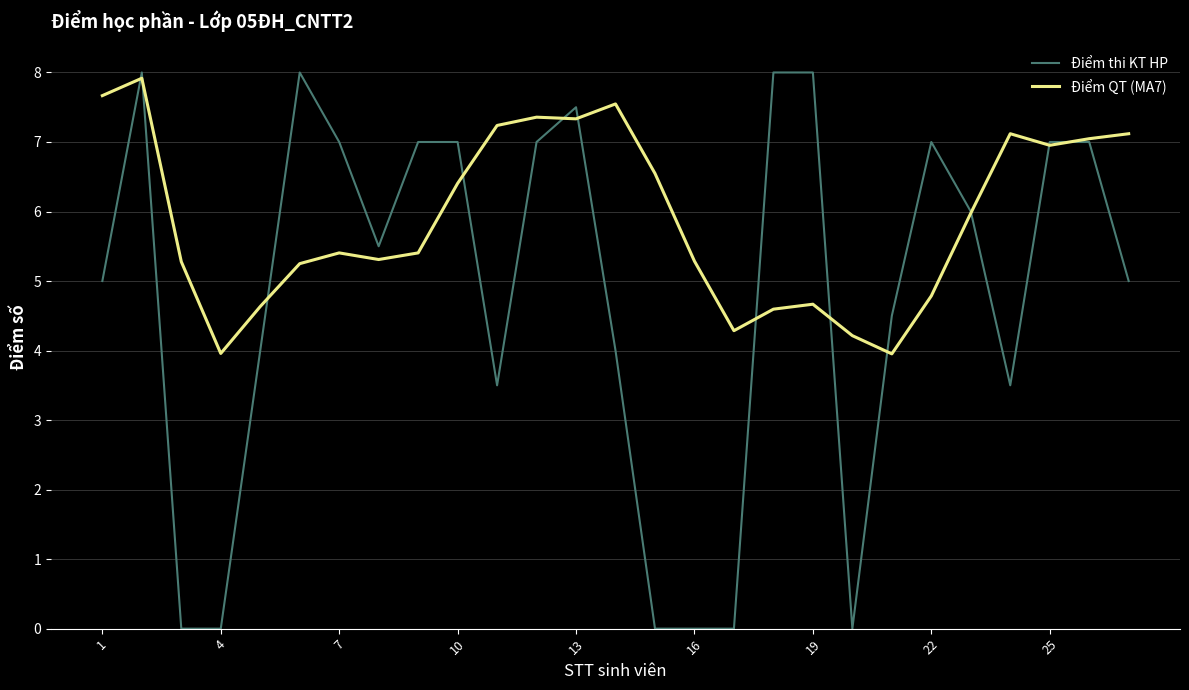

List the series in order of their overall mean, highest first.

Điểm QT (MA7), Điểm thi KT HP